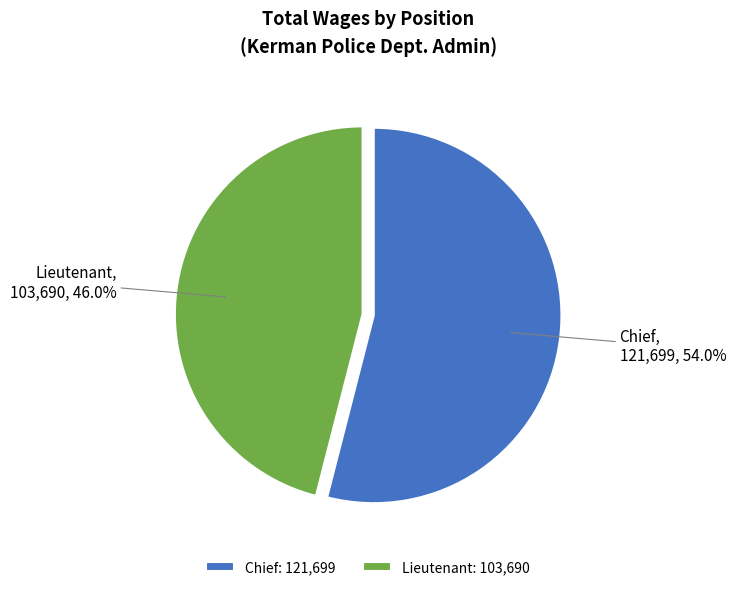

To the nearest percent, what percentage of the pie is Chief?

54%